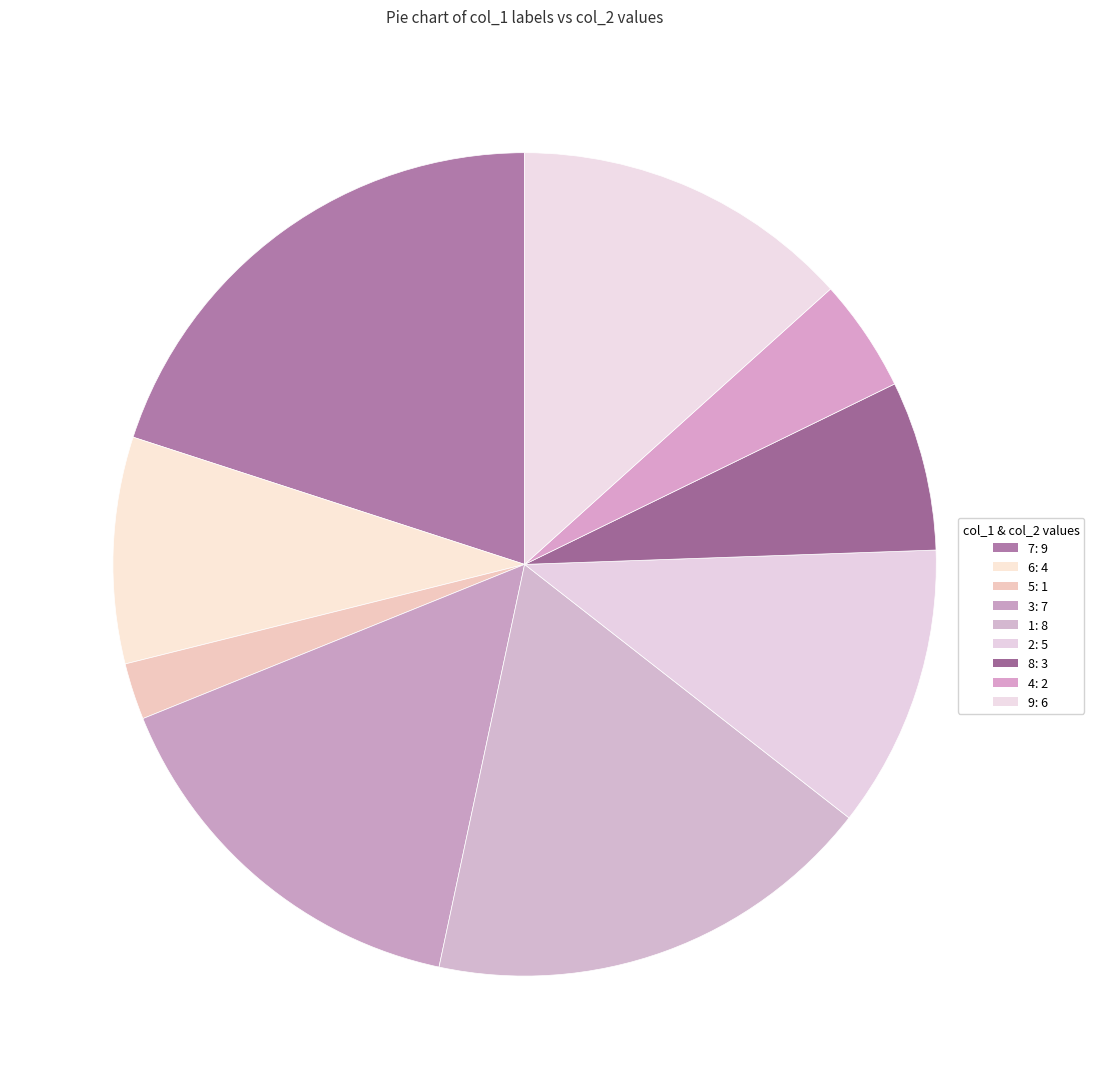

To the nearest percent, what percentage of the pie is 5?

2%